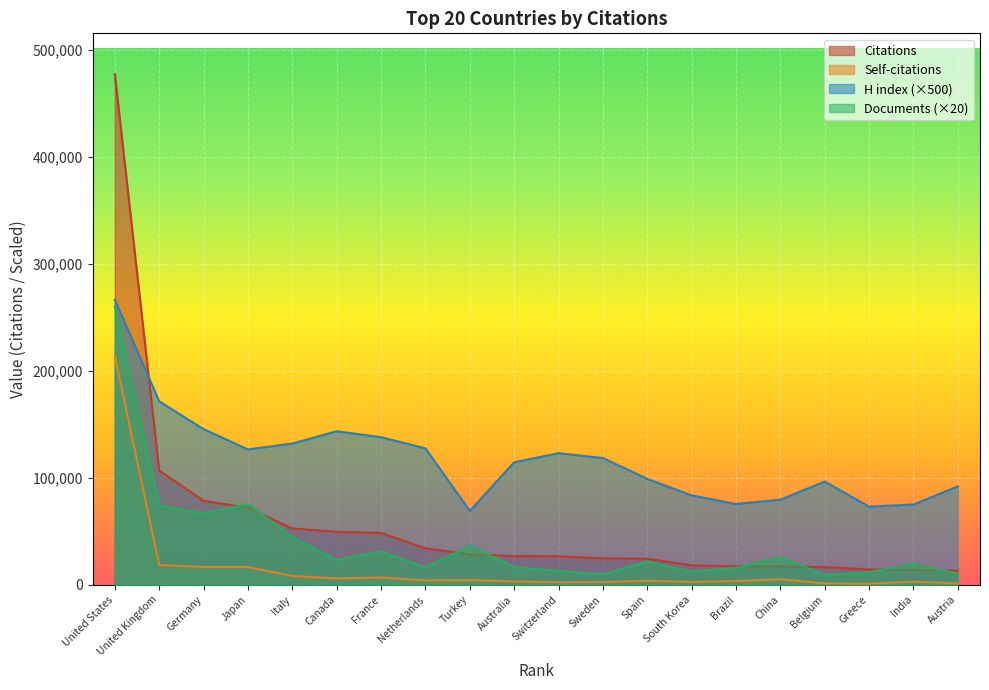

List the series in order of their overall mean, lowest first.

Self-citations, Documents (×20), Citations, H index (×500)